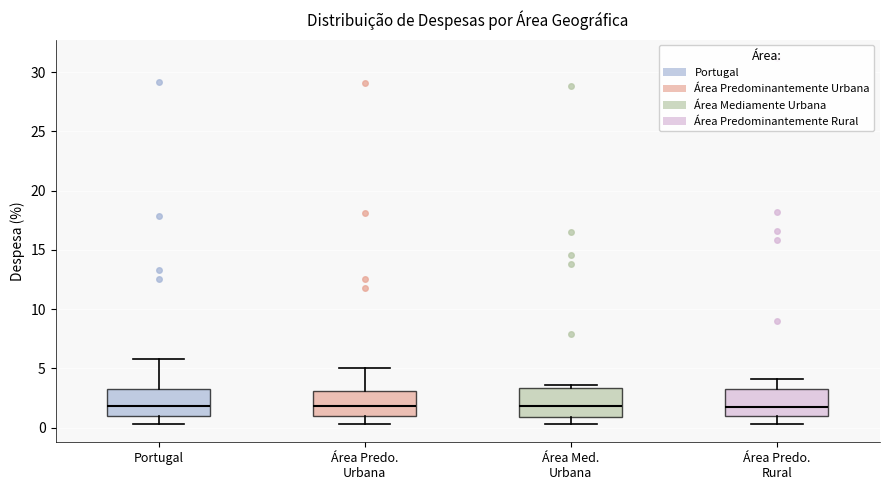

Reading left to right, read every box against the y-axis: the position of its median line, the range the box covers, and the ends of its whiskers. The values are not printed on the chart, so give them approximately, as read against the axis.

Portugal: median 2.0, box 1.0 to 3.5, whiskers 0.5 to 6.0
Área Predo. Urbana: median 2.0, box 1.0 to 3.0, whiskers 0.5 to 5.0
Área Med. Urbana: median 2.0, box 1.0 to 3.5, whiskers 0.5 to 3.5 (just above the box's upper edge)
Área Predo. Rural: median 2.0, box 1.0 to 3.5, whiskers 0.5 to 4.0